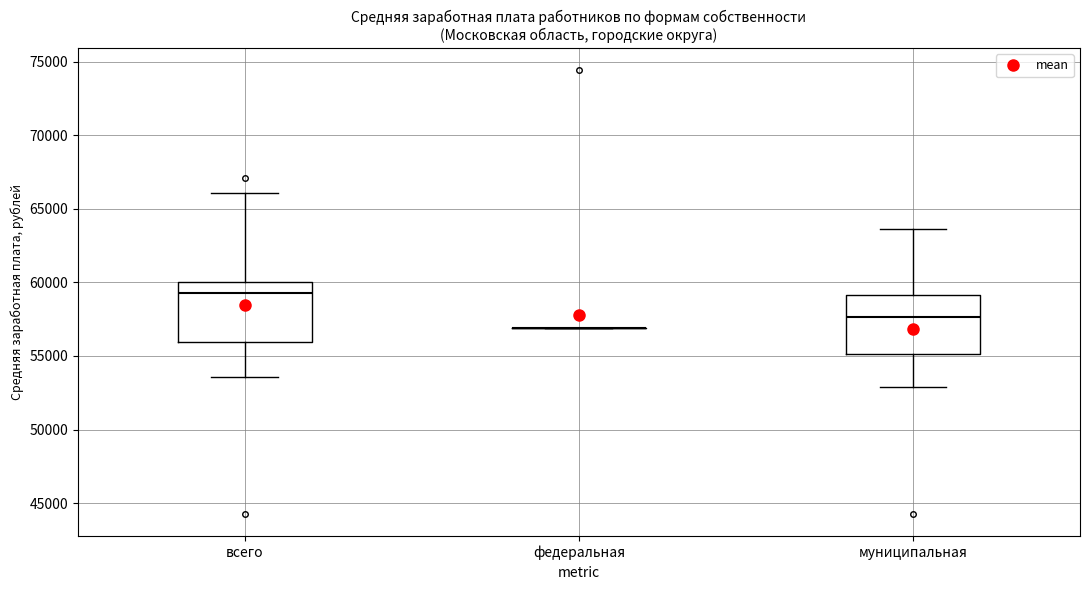

Where is the upper edge of the box for всего on the y-axis? The values are not printed on the chart, so give them approximately, as read against the axis.

60000